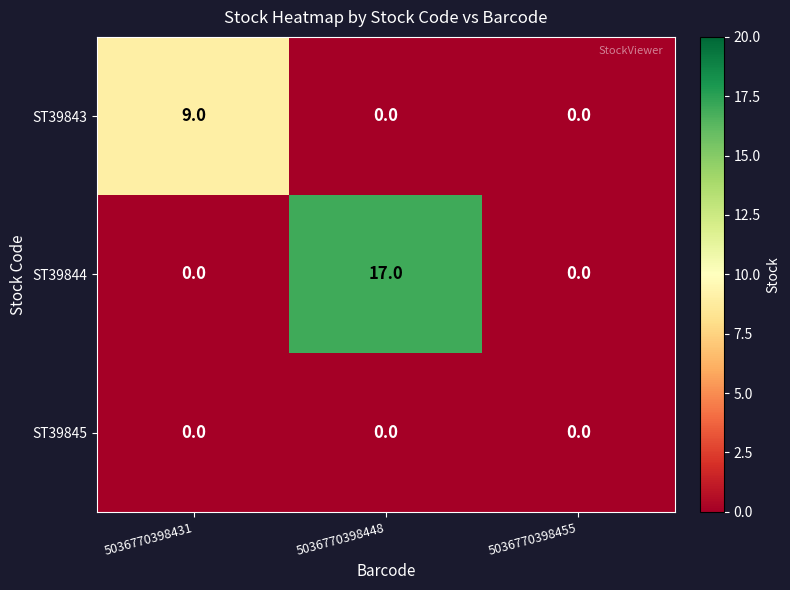

Which series has the largest range (max minus min)?

ST39844